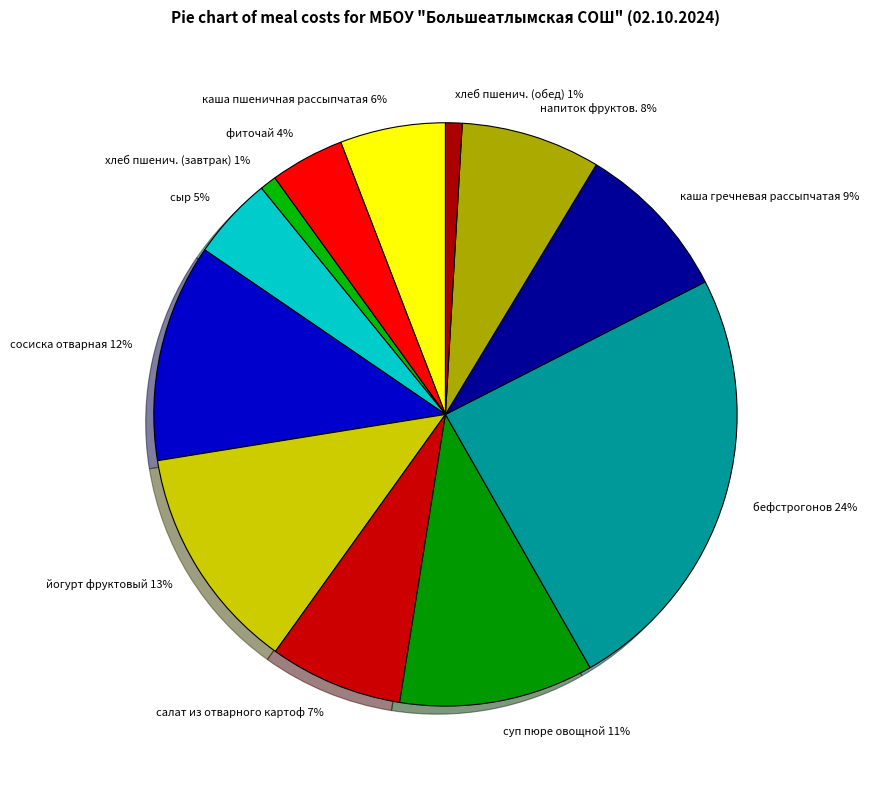

To the nearest percent, what is the difference between the largest and smallest slice percentages?

23%